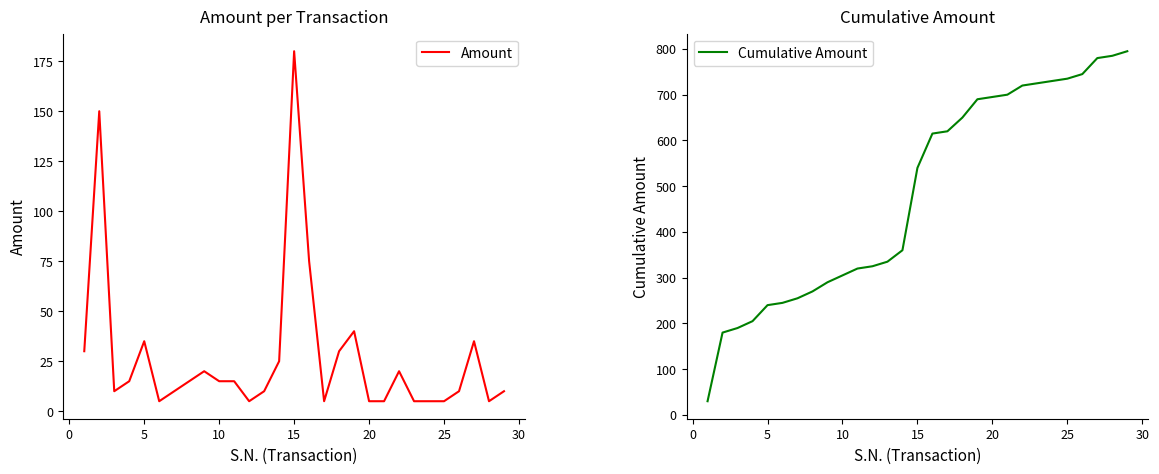

Which series has the largest total across all categories?

Cumulative Amount